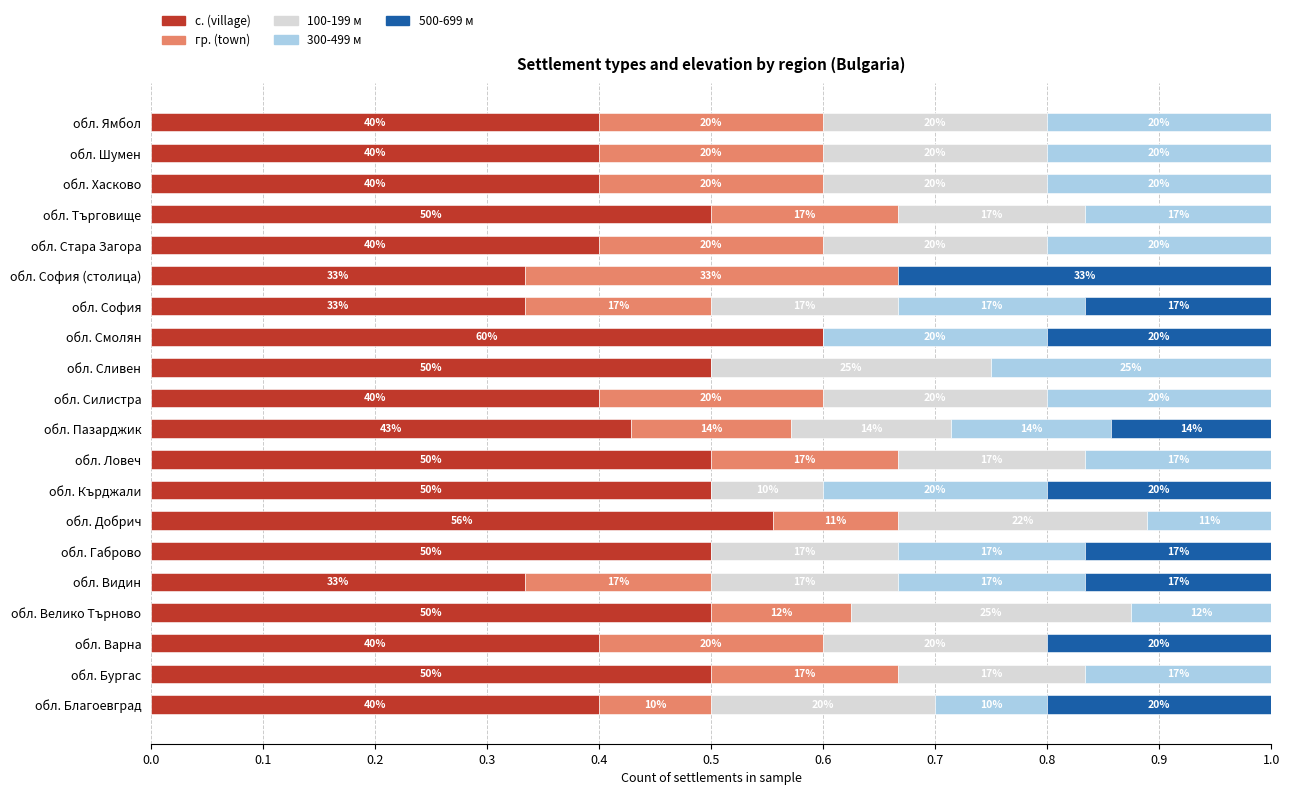

What are all the series names shown in the legend?

с. (village), гр. (town), 100-199 м, 300-499 м, 500-699 м